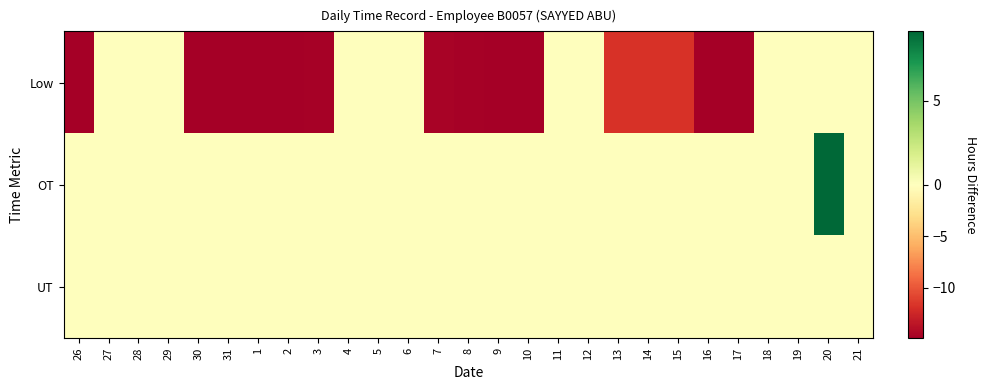

Reading left to right, list all the values displayed in this chart.

Low: 26=-14.9	27=0.0	28=0.0	29=0.0	30=-14.8	31=-14.9	1=-14.8	2=-14.9	3=-14.7	4=0.0	5=0.0	6=0.0	7=-14.7	8=-14.8	9=-14.9	10=-14.8	11=0.0	12=0.0	13=-11.9	14=-11.9	15=-11.9	16=-14.9	17=-14.8	18=0.0	19=0.0	20=0.0	21=0.0
OT: 26=0.0	27=0.0	28=0.0	29=0.0	30=0.0	31=0.0	1=0.0	2=0.0	3=0.0	4=0.0	5=0.0	6=0.0	7=0.0	8=0.0	9=0.0	10=0.0	11=0.0	12=0.0	13=0.0	14=0.0	15=0.0	16=0.0	17=0.0	18=0.0	19=0.0	20=9.2	21=0.0
UT: 26=0.0	27=0.0	28=0.0	29=0.0	30=0.0	31=0.0	1=0.0	2=0.0	3=0.0	4=0.0	5=0.0	6=0.0	7=0.0	8=0.0	9=0.0	10=0.0	11=0.0	12=0.0	13=0.0	14=0.0	15=0.0	16=0.0	17=0.0	18=0.0	19=0.0	20=0.0	21=0.0